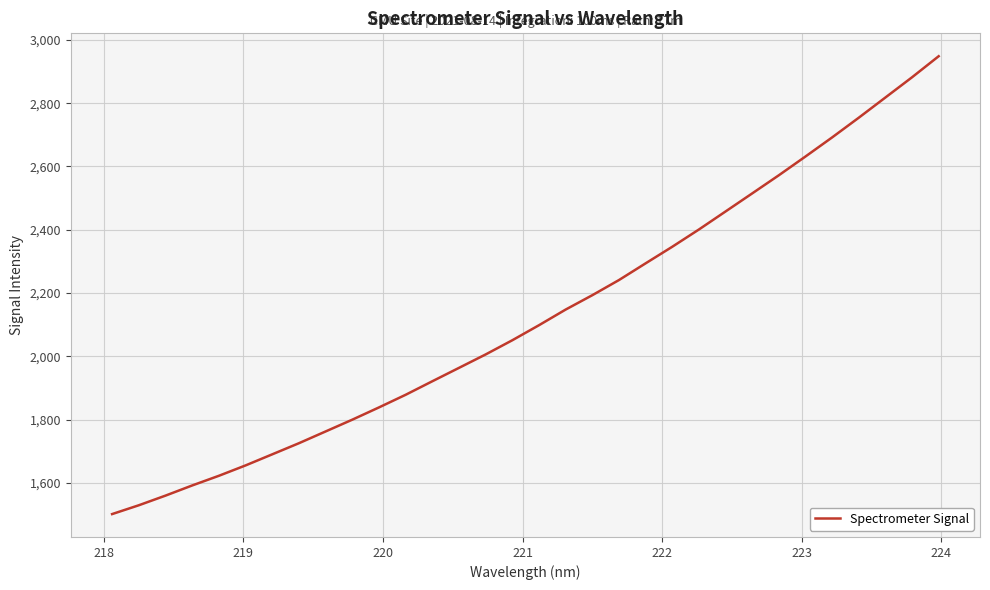

What is the smallest value displayed?

1501.5